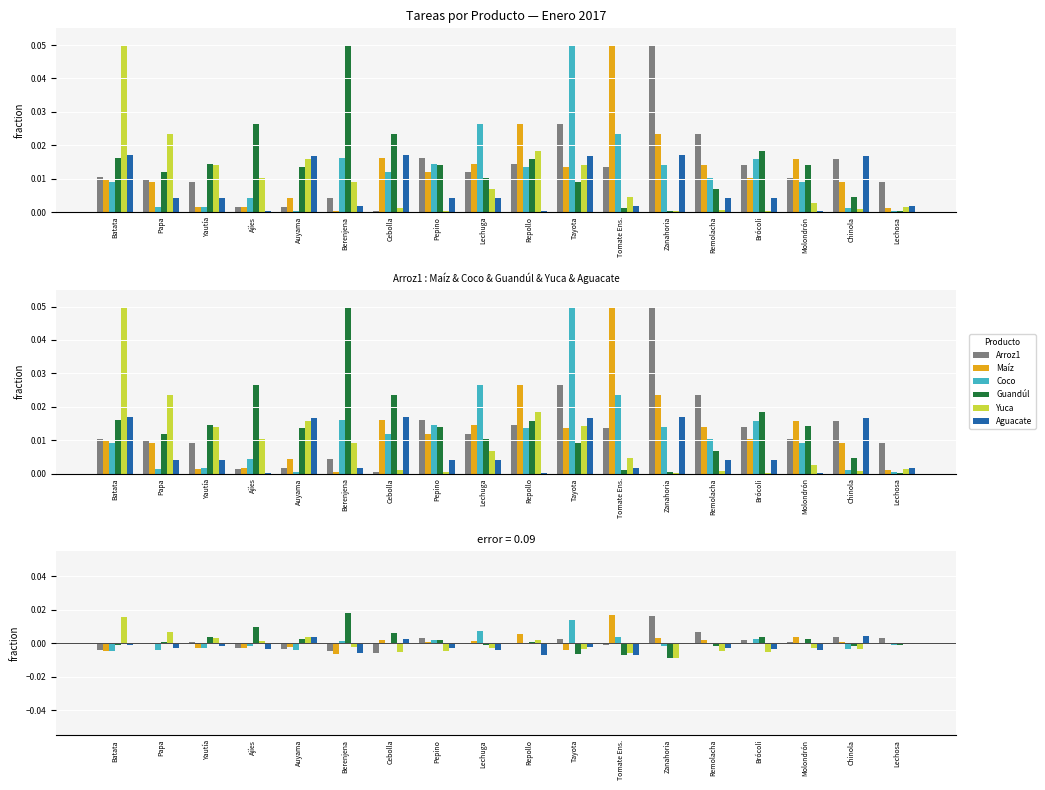

True or false: Arroz1 has a value of -0.0 at Berenjena.

False